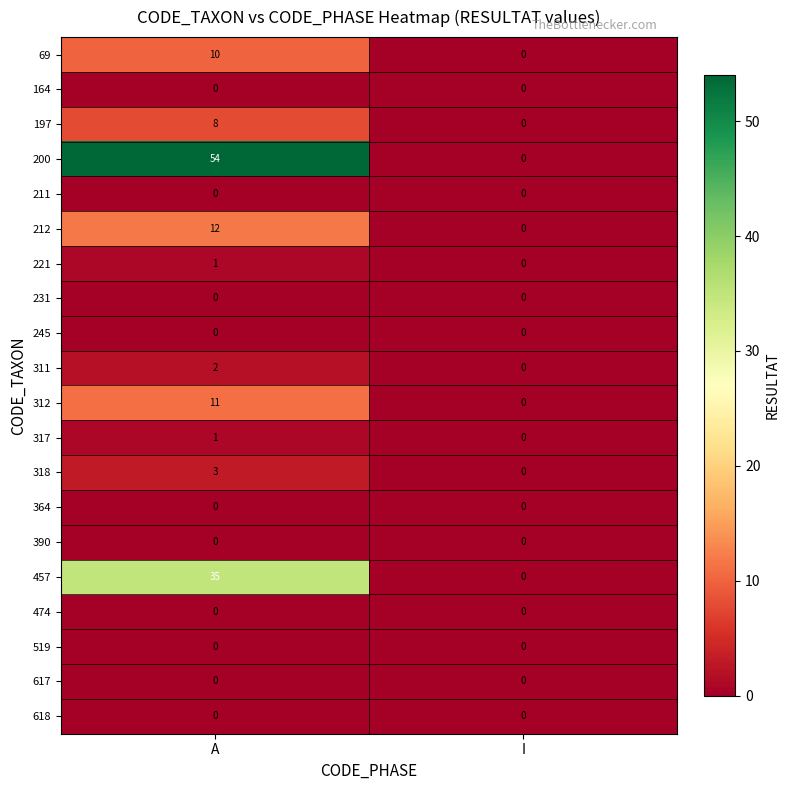

At which label is 317 closest to 0?

I